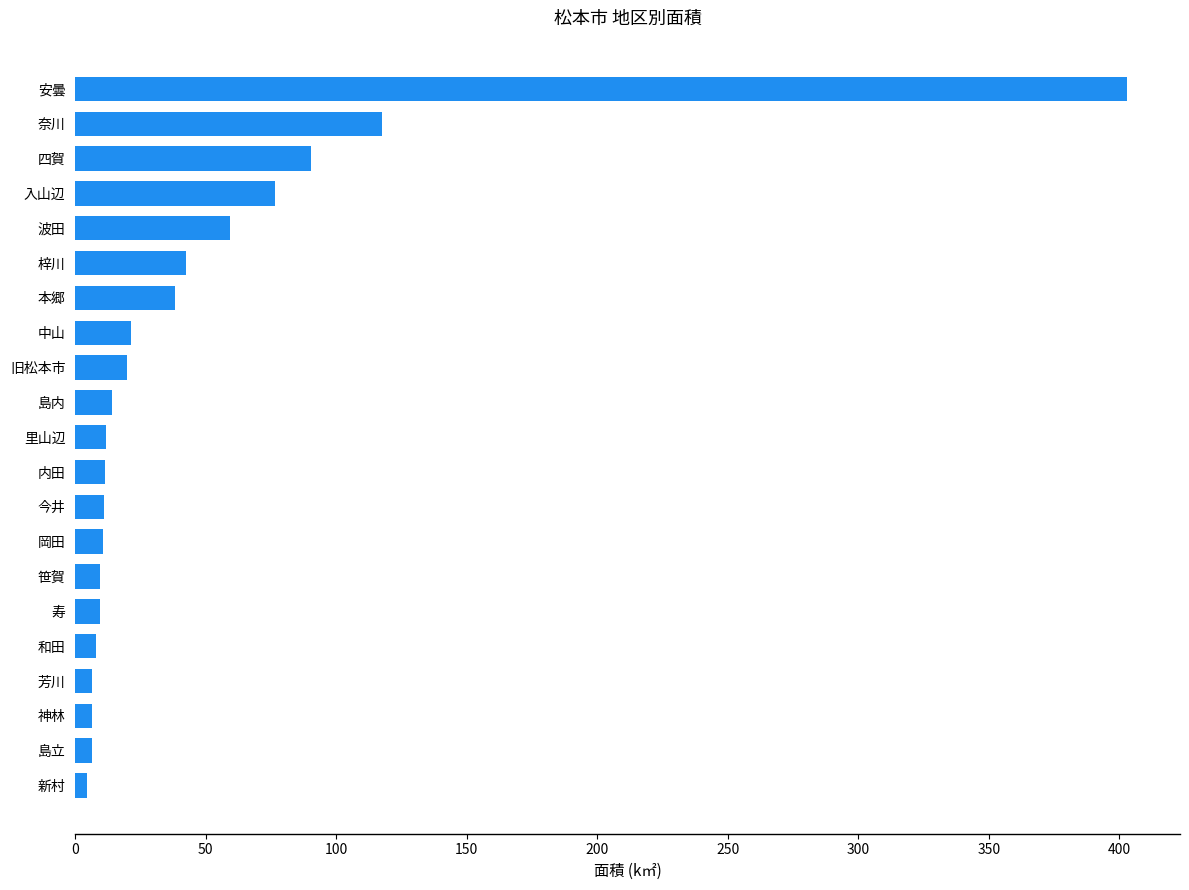

How many values exceed 11?

13